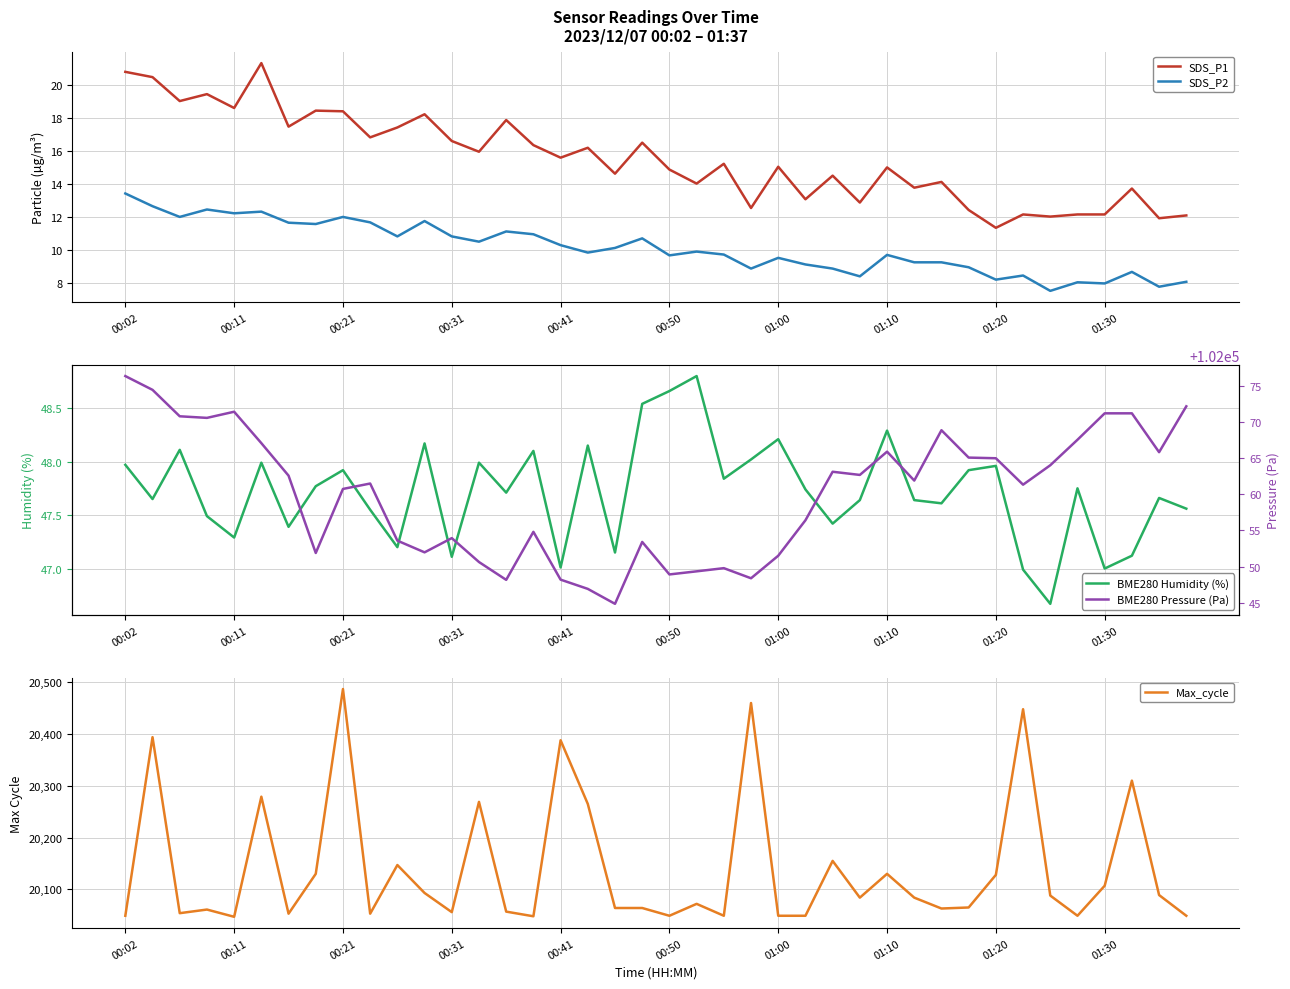

The value of BME280 Humidity (%) at 00:41 is 84.1. True or false?

False